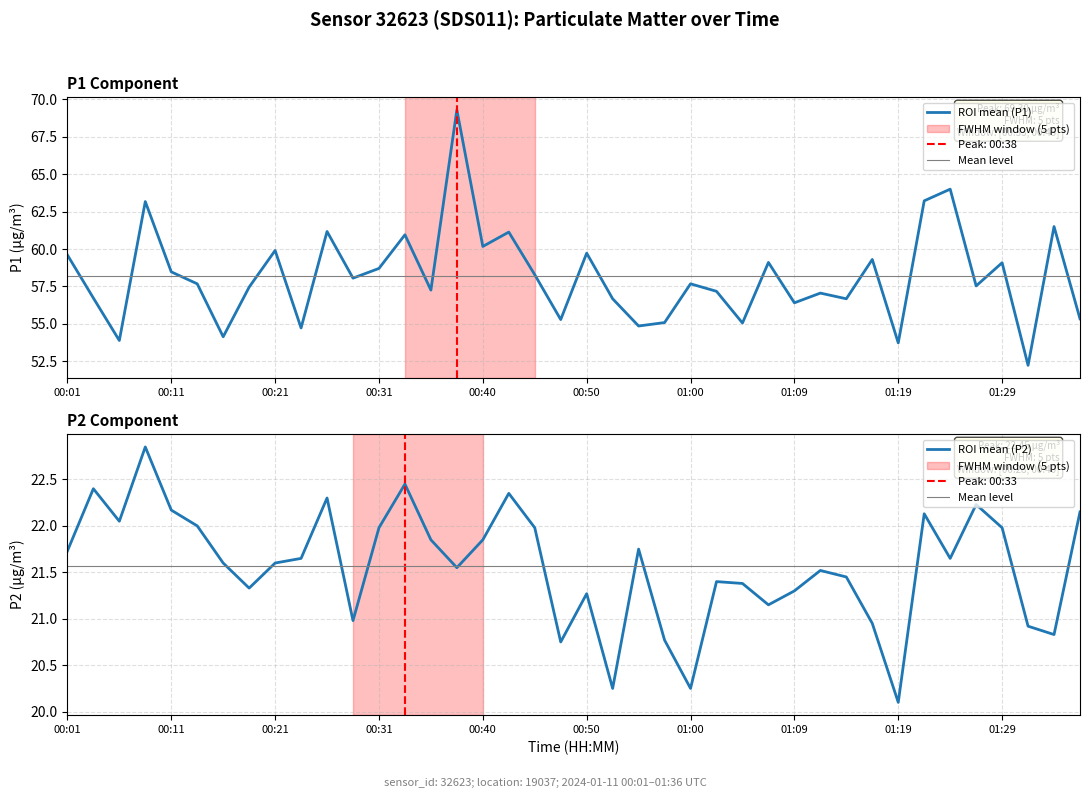

List the labels in order of P2 value, largest first.

00:09, 00:33, 00:04, 00:43, 00:26, 01:27, 00:11, 01:36, 01:22, 00:06, 00:14, 00:31, 00:45, 01:29, 00:35, 00:40, 00:55, 00:01, 00:23, 01:24, 00:16, 00:21, 00:38, 01:12, 01:14, 01:02, 01:05, 00:18, 01:09, 00:50, 01:07, 00:28, 01:17, 01:31, 01:34, 00:57, 00:48, 00:52, 01:00, 01:19